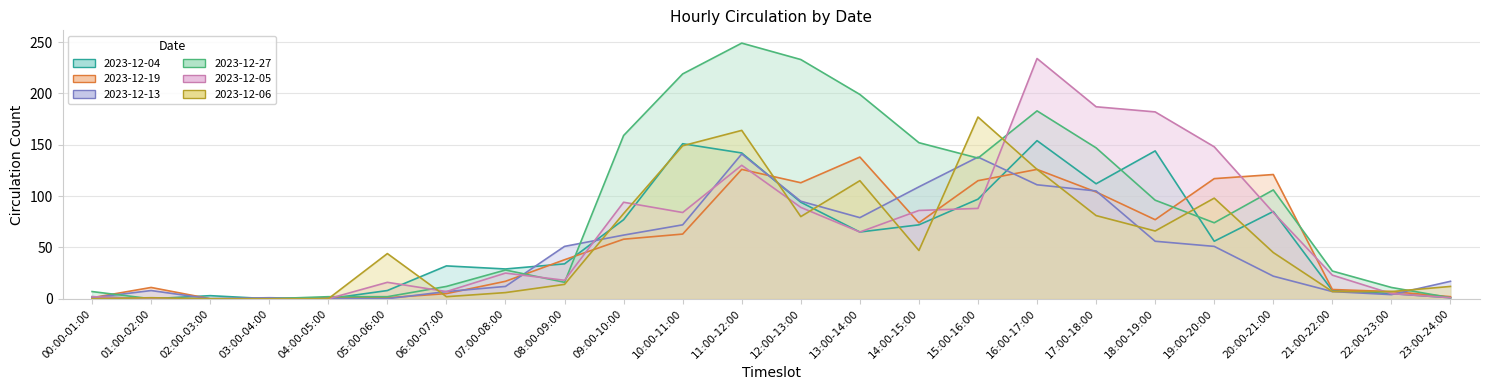

How many distinct data groups are displayed?

6